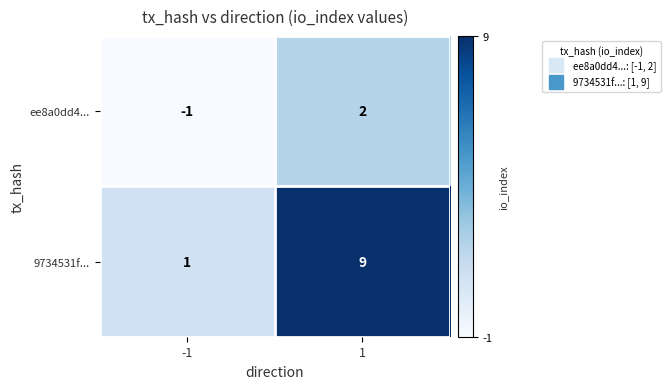

The value of 9734531f... at 1 is 5. True or false?

False